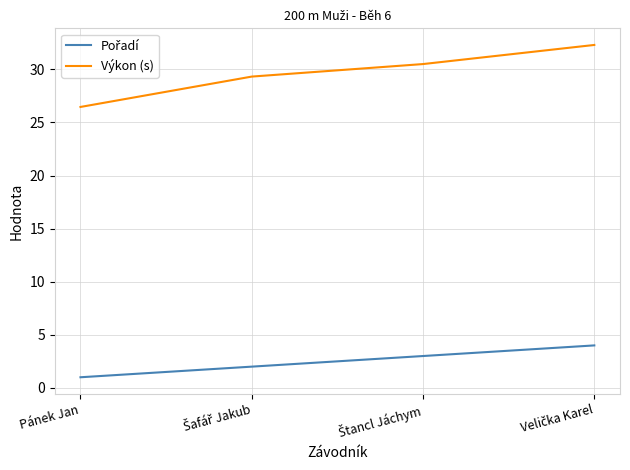

Which series has the largest total across all categories?

Výkon (s)